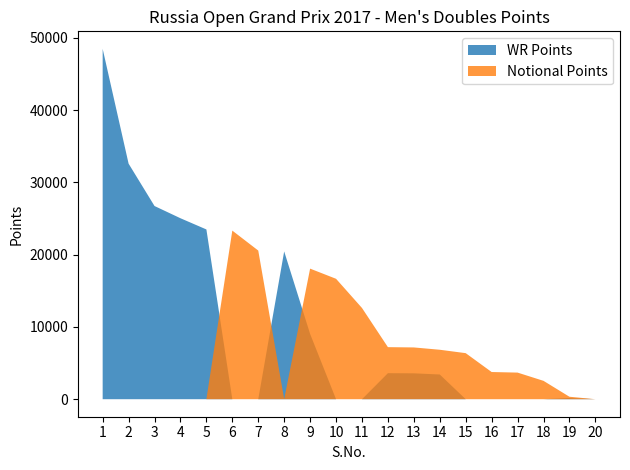

At which category does Notional Points reach its first local peak?

6